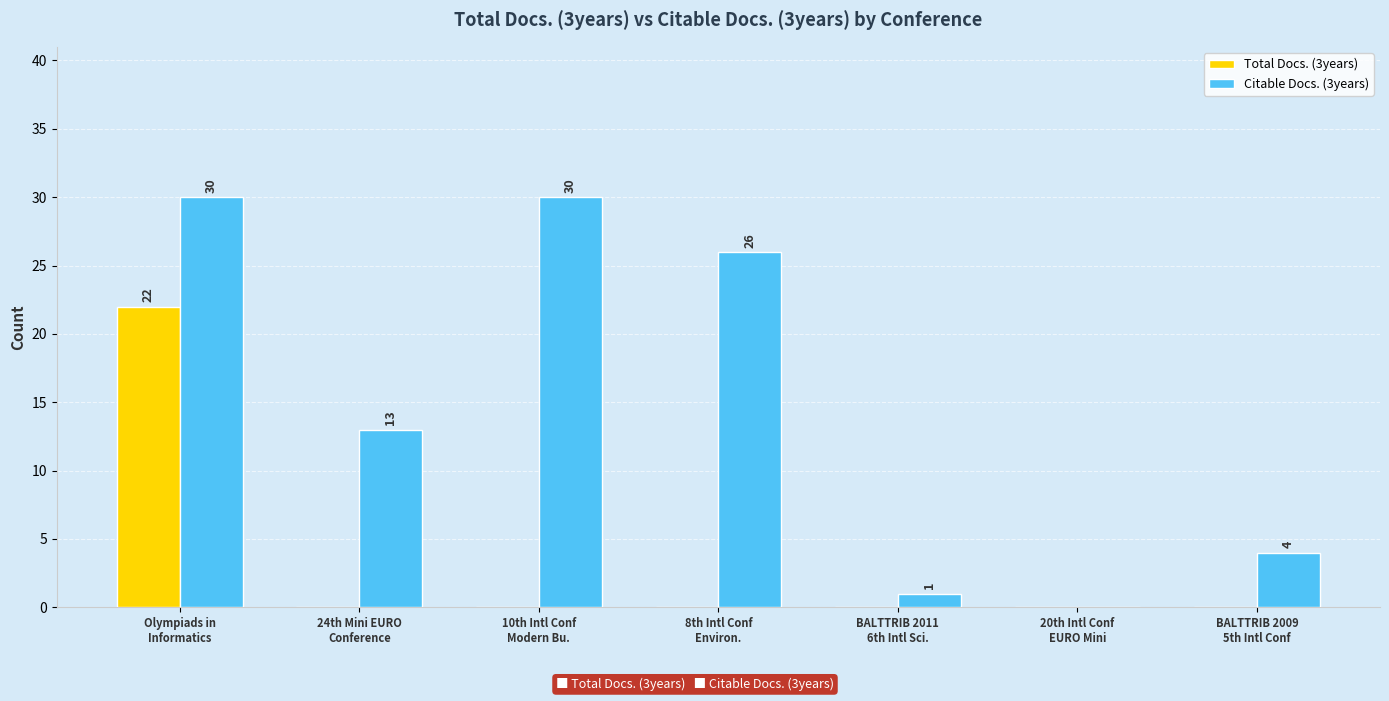

At which category is the sum across all series the highest?

Olympiads in
Informatics